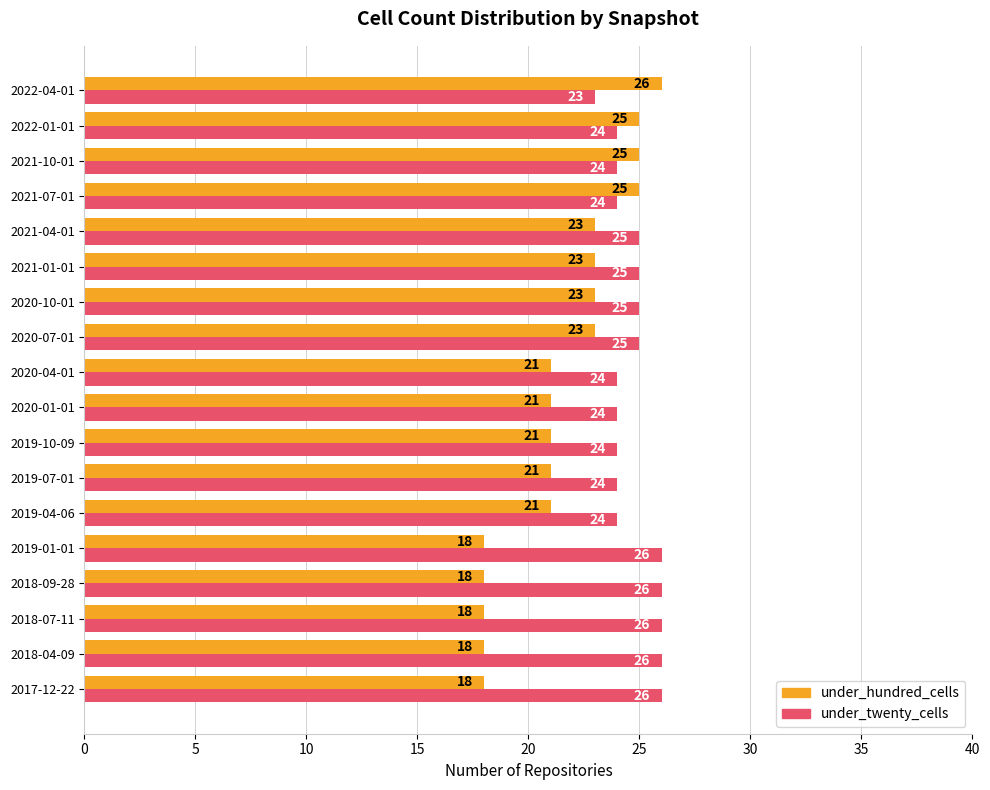

List the series in order of their overall mean, highest first.

under_twenty_cells, under_hundred_cells